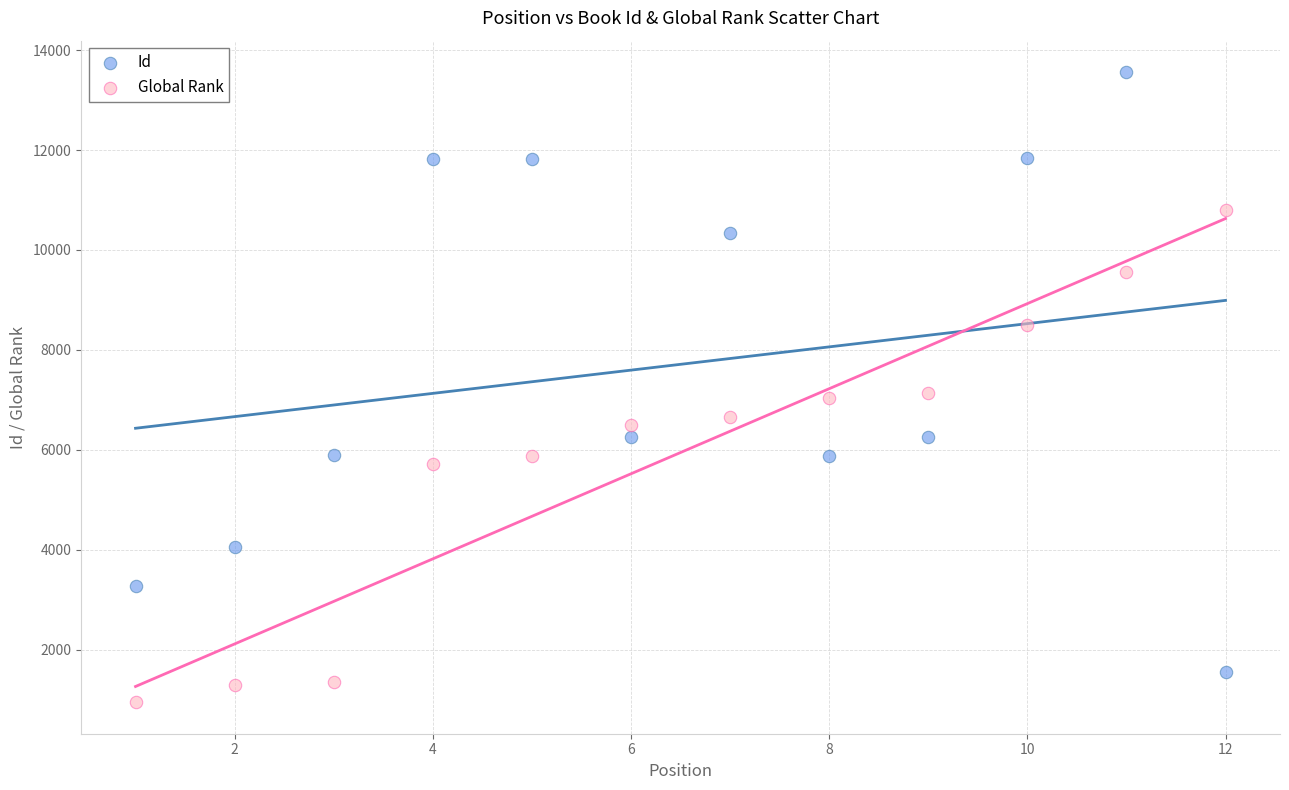

What are all the series names shown in the legend?

Id, Global Rank